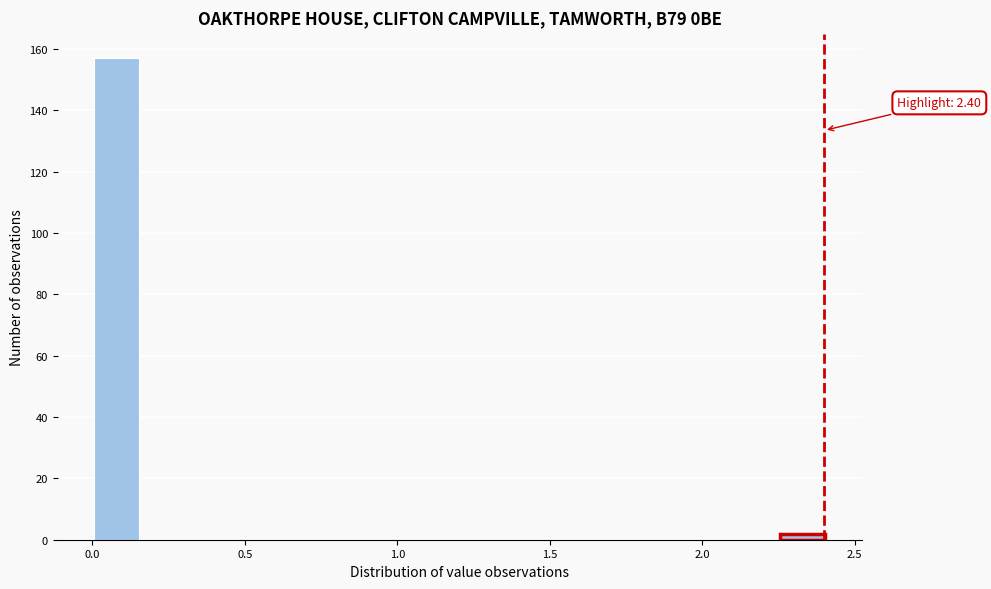

Read against the x-axis, roughly where is the centre of the tallest bar?

0.10